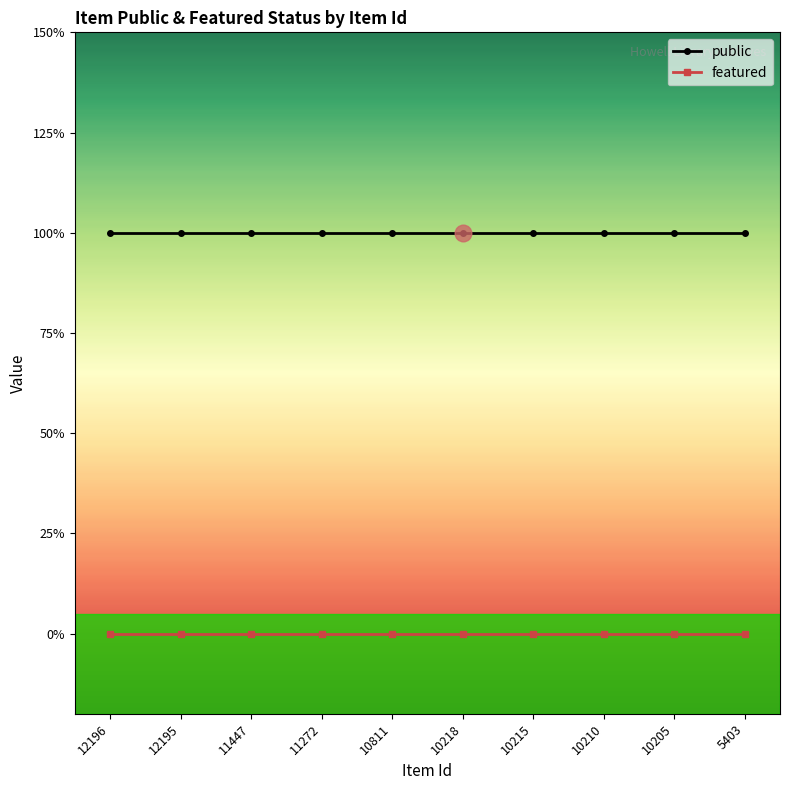

Reading left to right, what are all the values shown in this chart?

public: 1	1	1	1	1	1	1	1	1	1
featured: 0	0	0	0	0	0	0	0	0	0